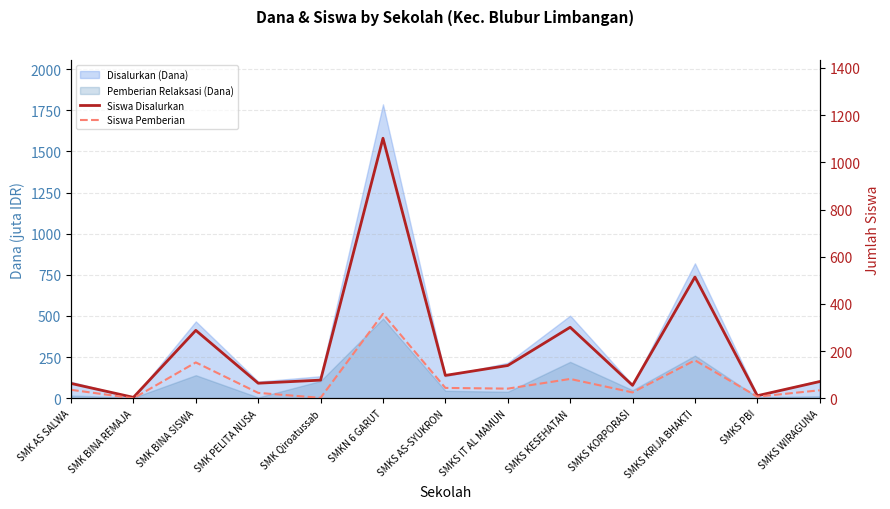

In Siswa Disalurkan, how many points are lower than both neighbors (excluding endpoints)?

5